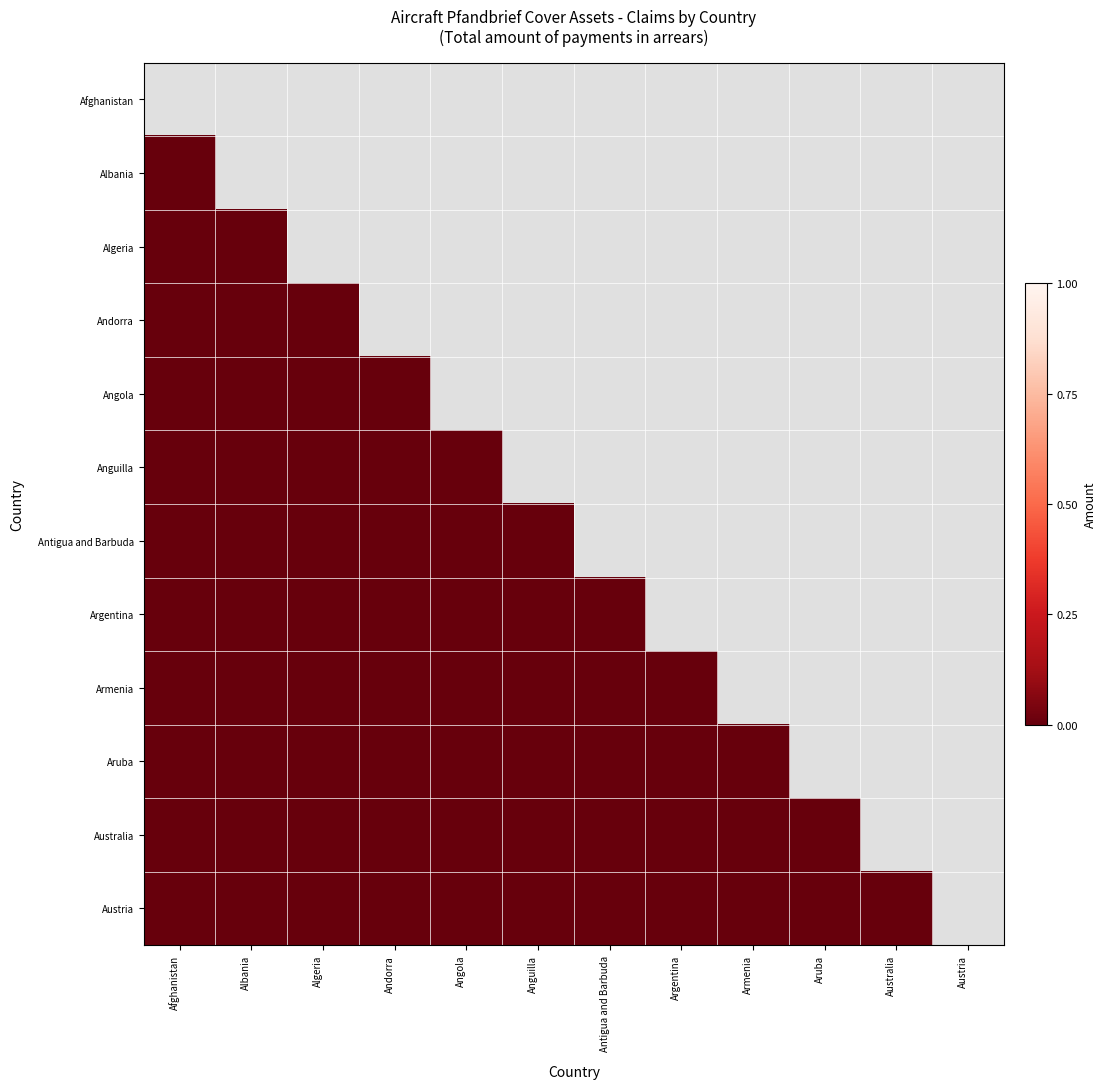

Is the value of Anguilla at Austria greater than the value of Austria at Austria?

No